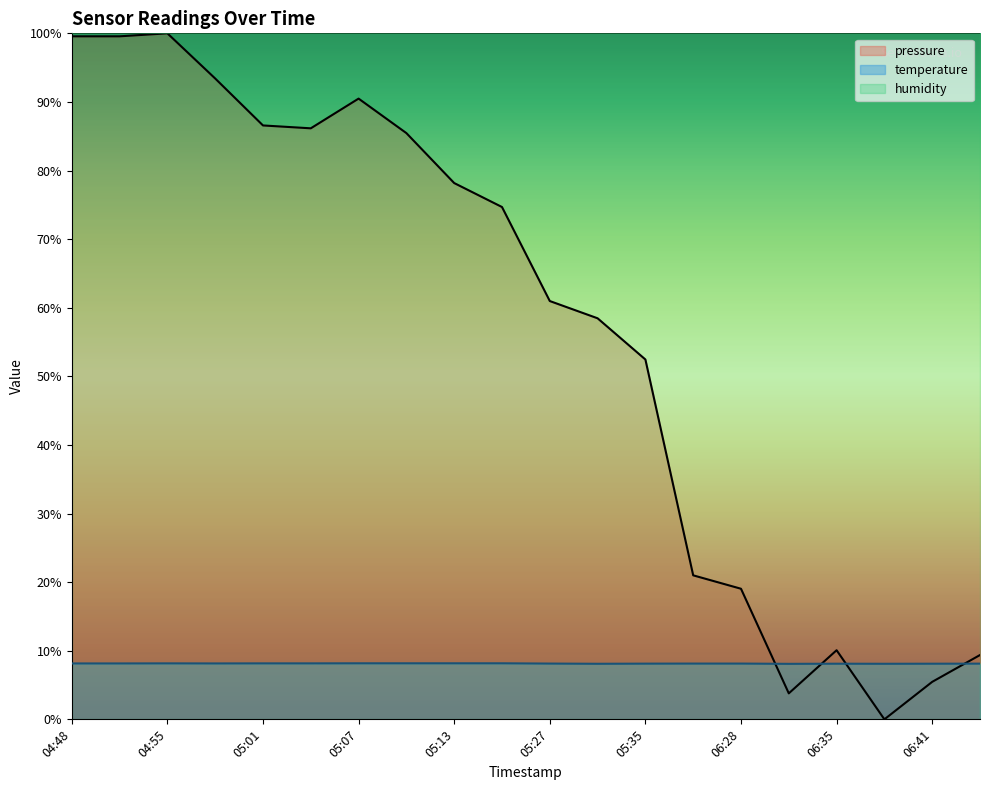

Reading right to left, transcribe all the data shown in this chart.

pressure: 9.4	5.5	0.0	10.1	3.8	19.0	21.0	52.5	58.5	61.0	74.7	78.2	85.5	90.5	86.2	86.6	93.4	100.0	99.6	99.6
temperature: 8.1	8.1	8.1	8.1	8.1	8.1	8.1	8.1	8.1	8.1	8.2	8.2	8.2	8.2	8.2	8.2	8.2	8.2	8.2	8.2